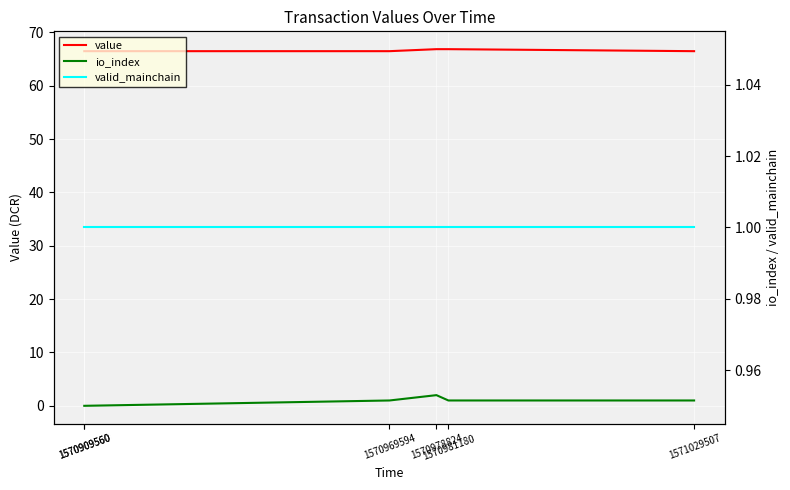

True or false: io_index and value intersect in this chart.

False